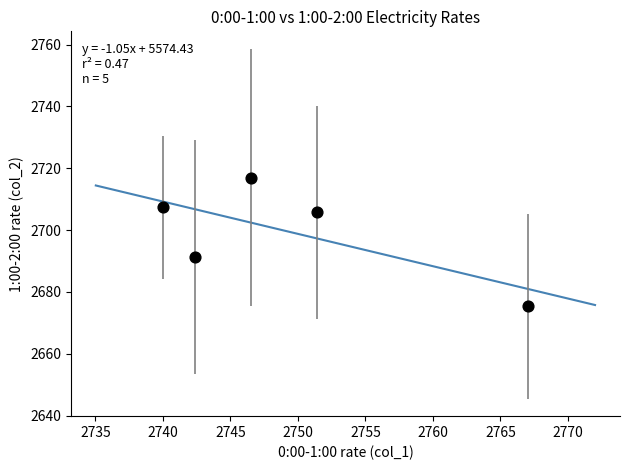

What is the average X value?

2749.5